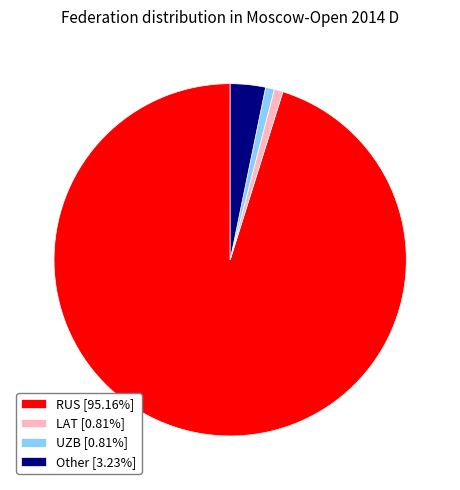

Does any single category account for the majority?

Yes